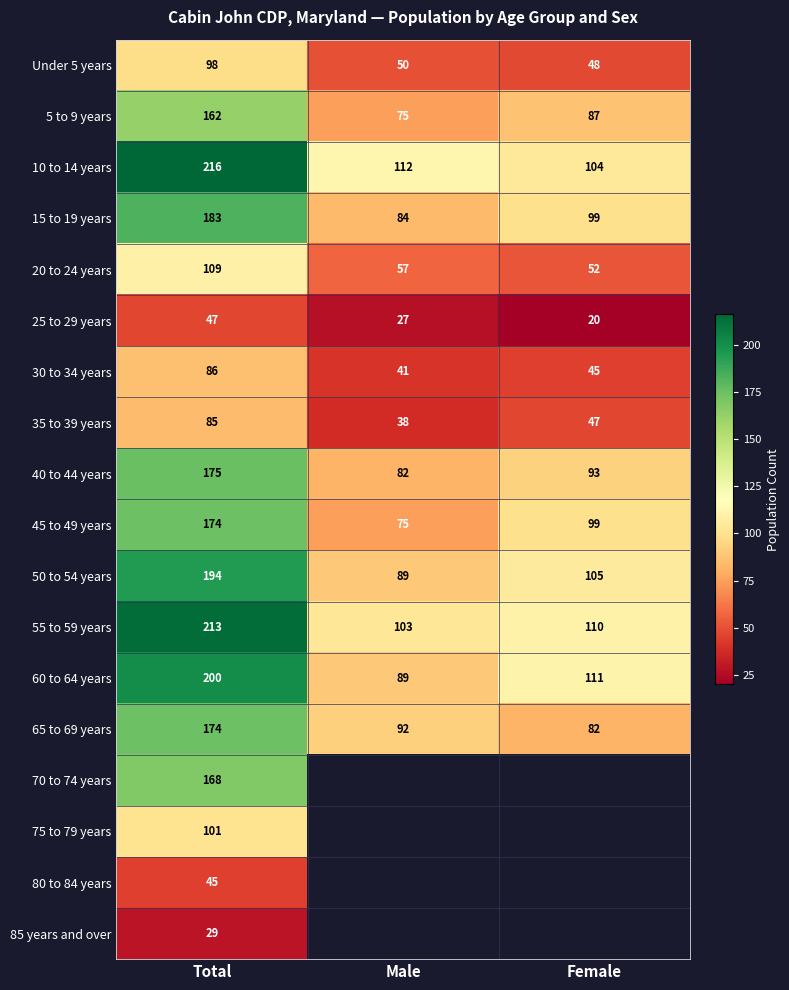

Rank the categories by 25 to 29 years value from highest to lowest.

Total, Male, Female